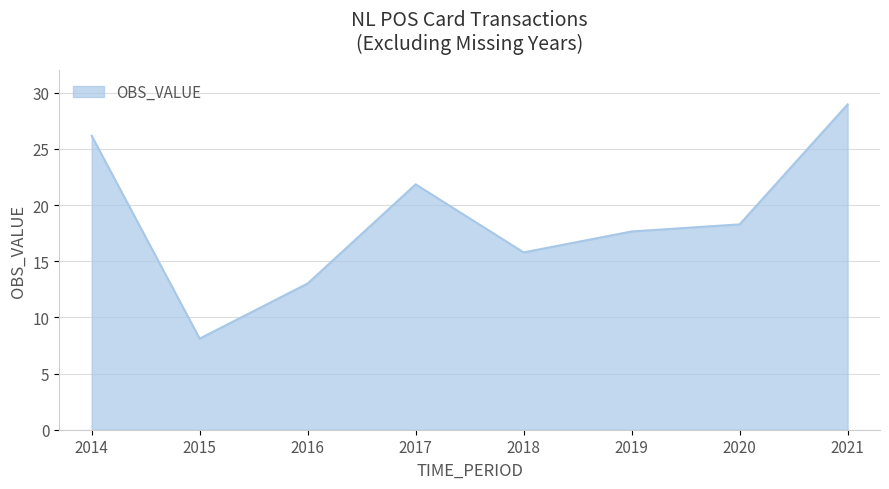

Is it true that the value at 2020 is 4.7?

False